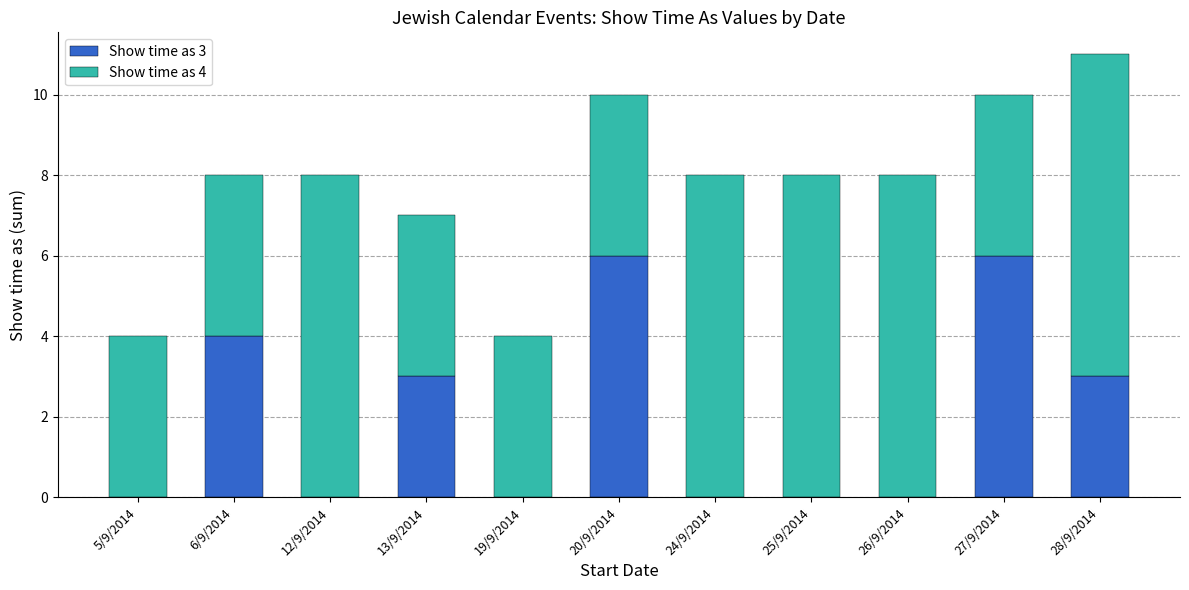

What is the total value across all series at 25/9/2014?

8